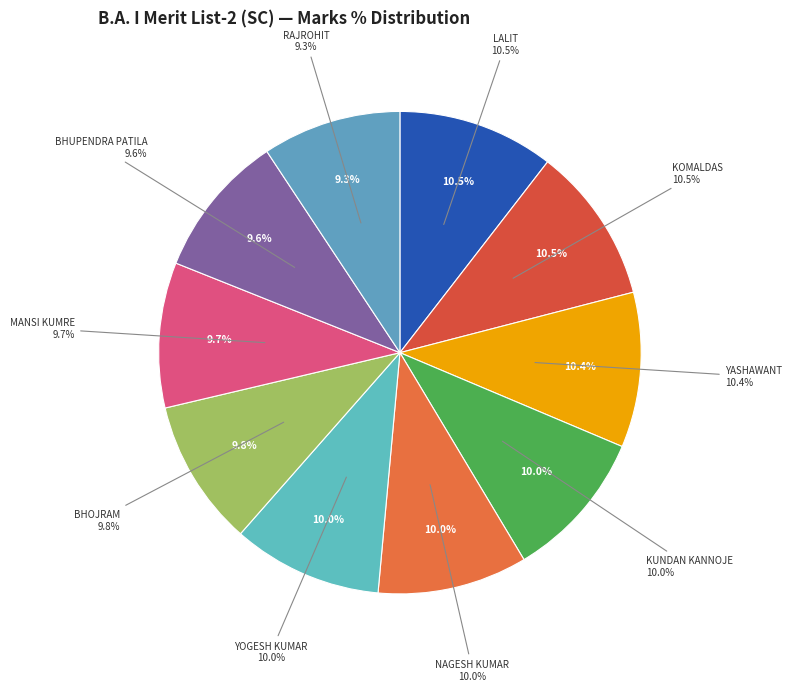

Approximately how many times larger is the value at KOMALDAS compared to BHUPENDRA PATILA?

1.1